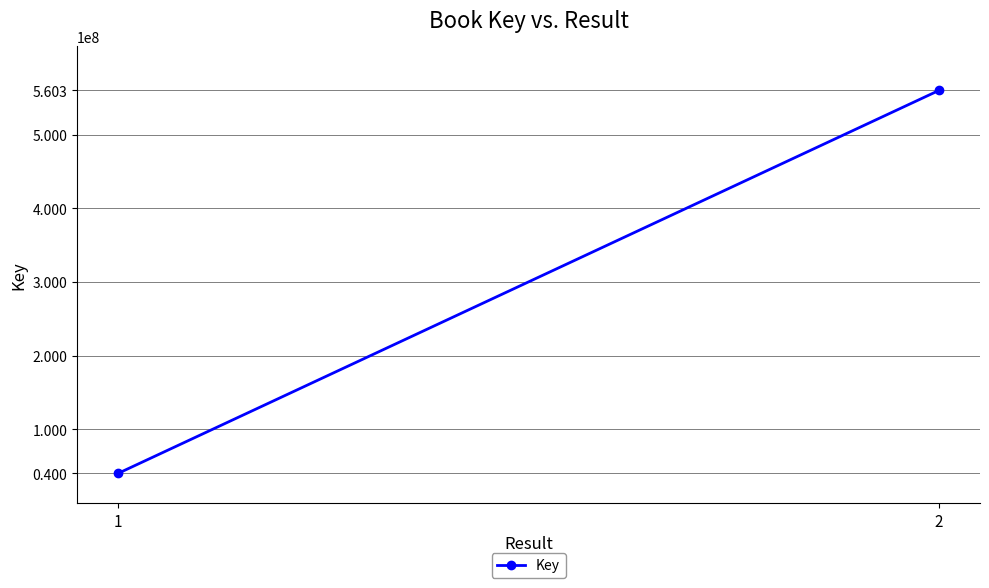

At which category does the chart reach its peak across all series?

2